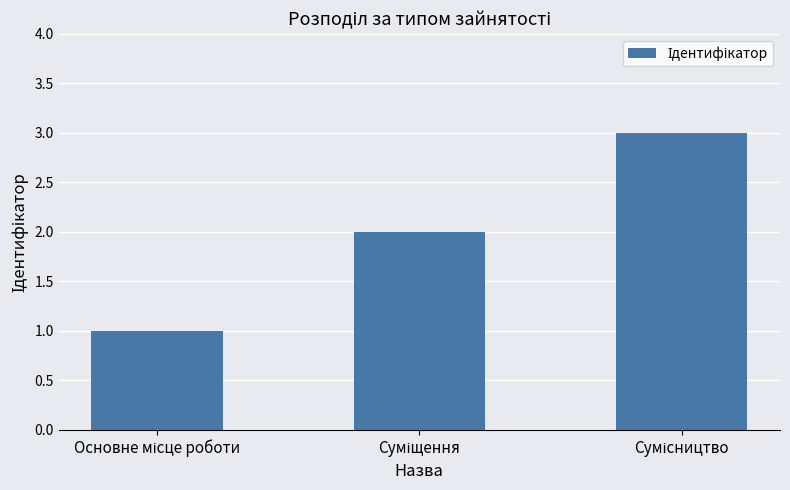

Are the bars grouped side by side (vs. stacked)?

No